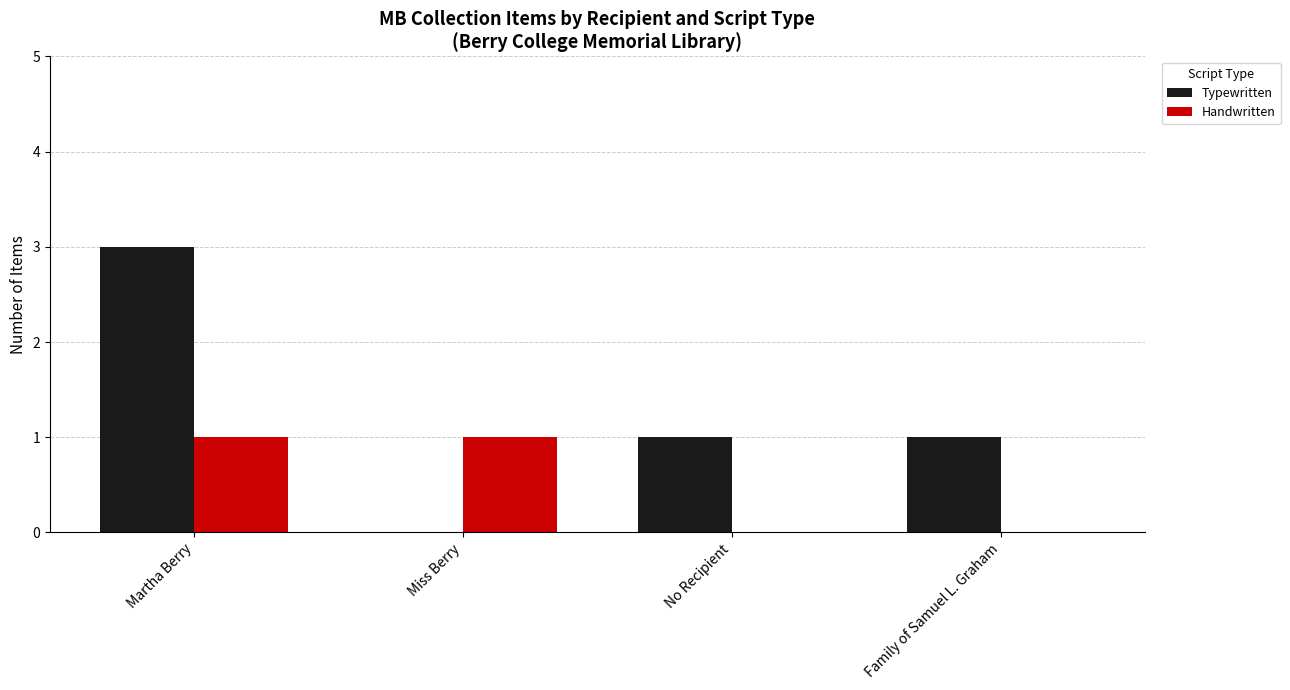

The Handwritten series shows 0 at Miss Berry. True or false?

False